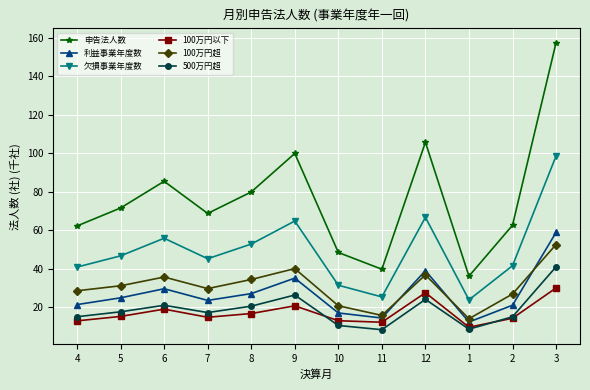

Count the number of data series in this chart.

6